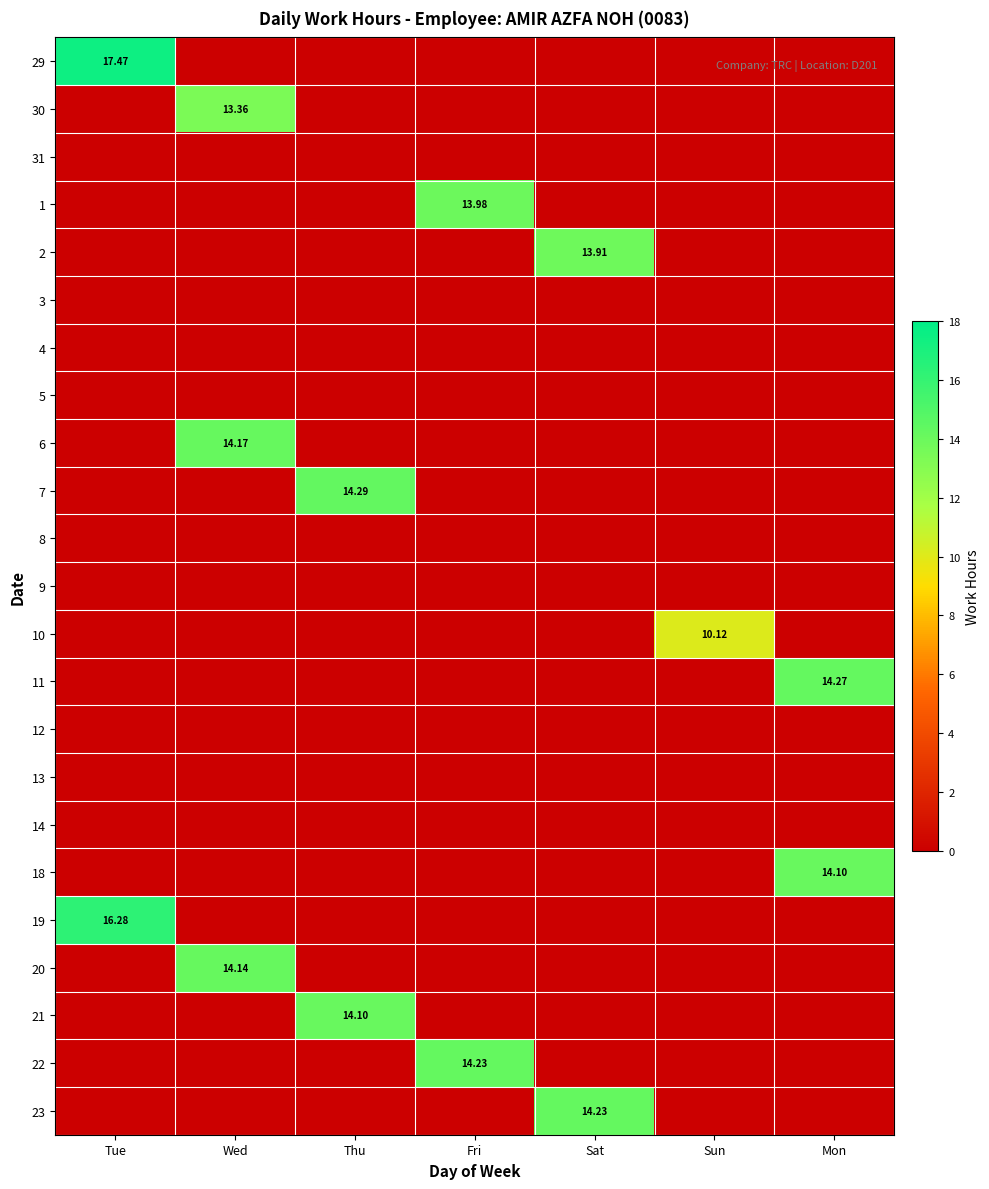

What is the difference between the maximum and second lowest values in the 20 series?

14.1